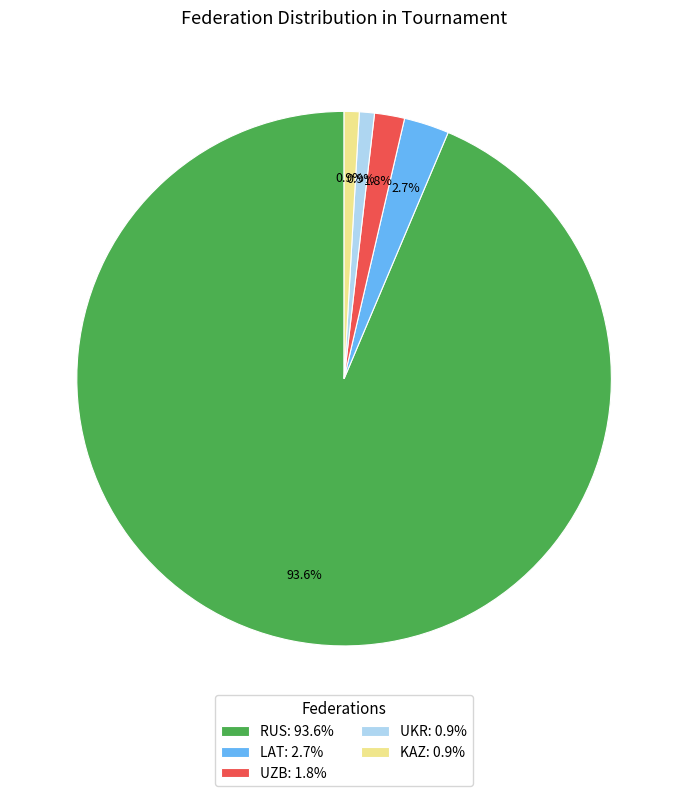

What is the largest slice in the pie chart?

RUS